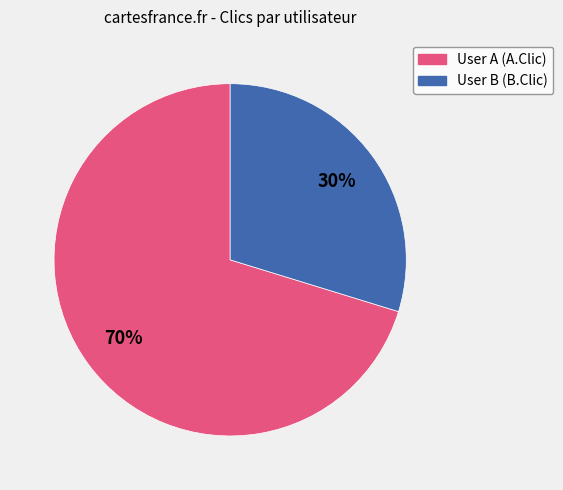

To the nearest percent, what is the average slice percentage?

50%